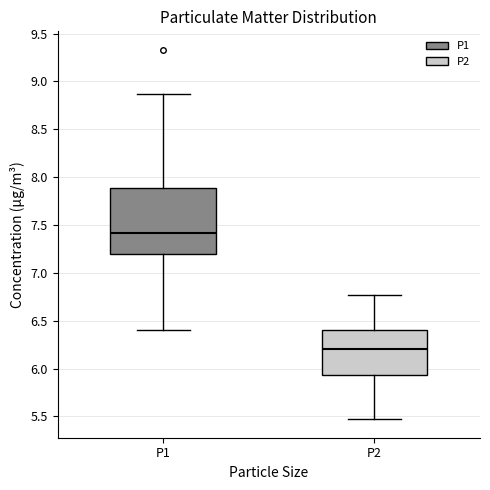

Reading left to right, transcribe this box plot: for each box, give where its median line is, the range the box spans, and where its two whiskers end, as read against the y-axis. The values are not printed on the chart, so give them approximately, as read against the axis.

P1: median 7.40, box 7.20 to 7.90, whiskers 6.40 to 8.85
P2: median 6.20, box 5.95 to 6.40, whiskers 5.45 to 6.75